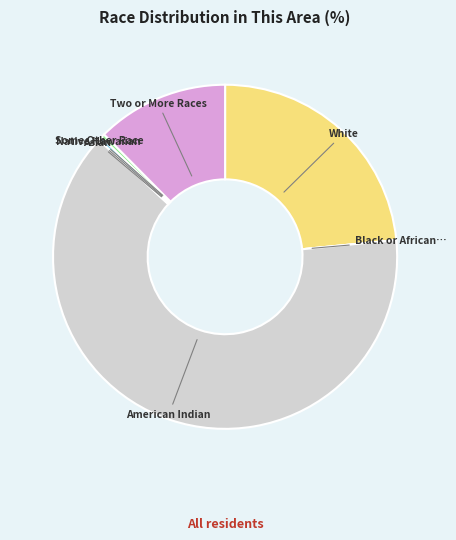

Is there a majority slice in this chart?

Yes